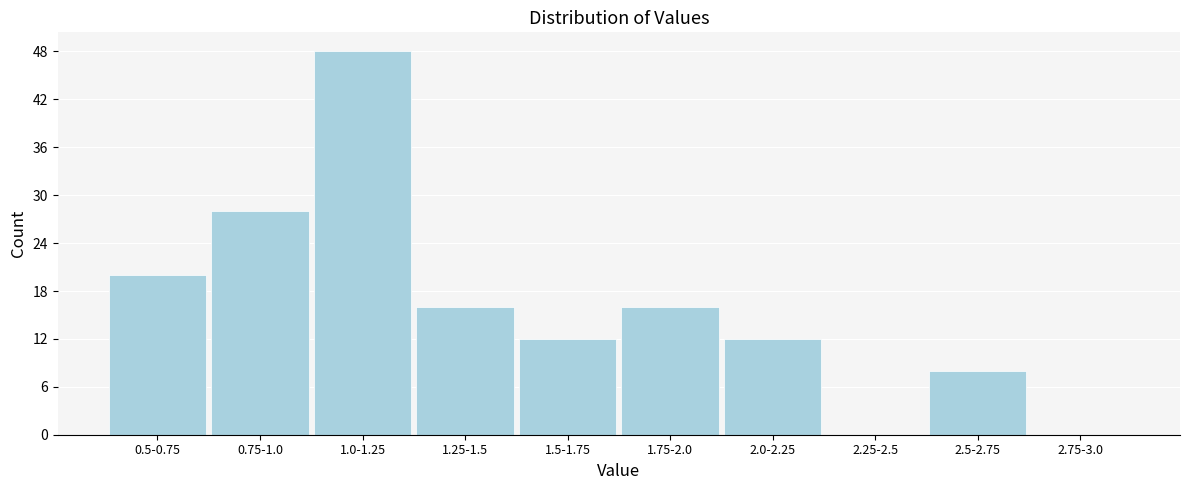

Reading left to right, extract all data points from this chart.

0.5-0.75=20	0.75-1.0=28	1.0-1.25=48	1.25-1.5=16	1.5-1.75=12	1.75-2.0=16	2.0-2.25=12	2.25-2.5=0	2.5-2.75=8	2.75-3.0=0